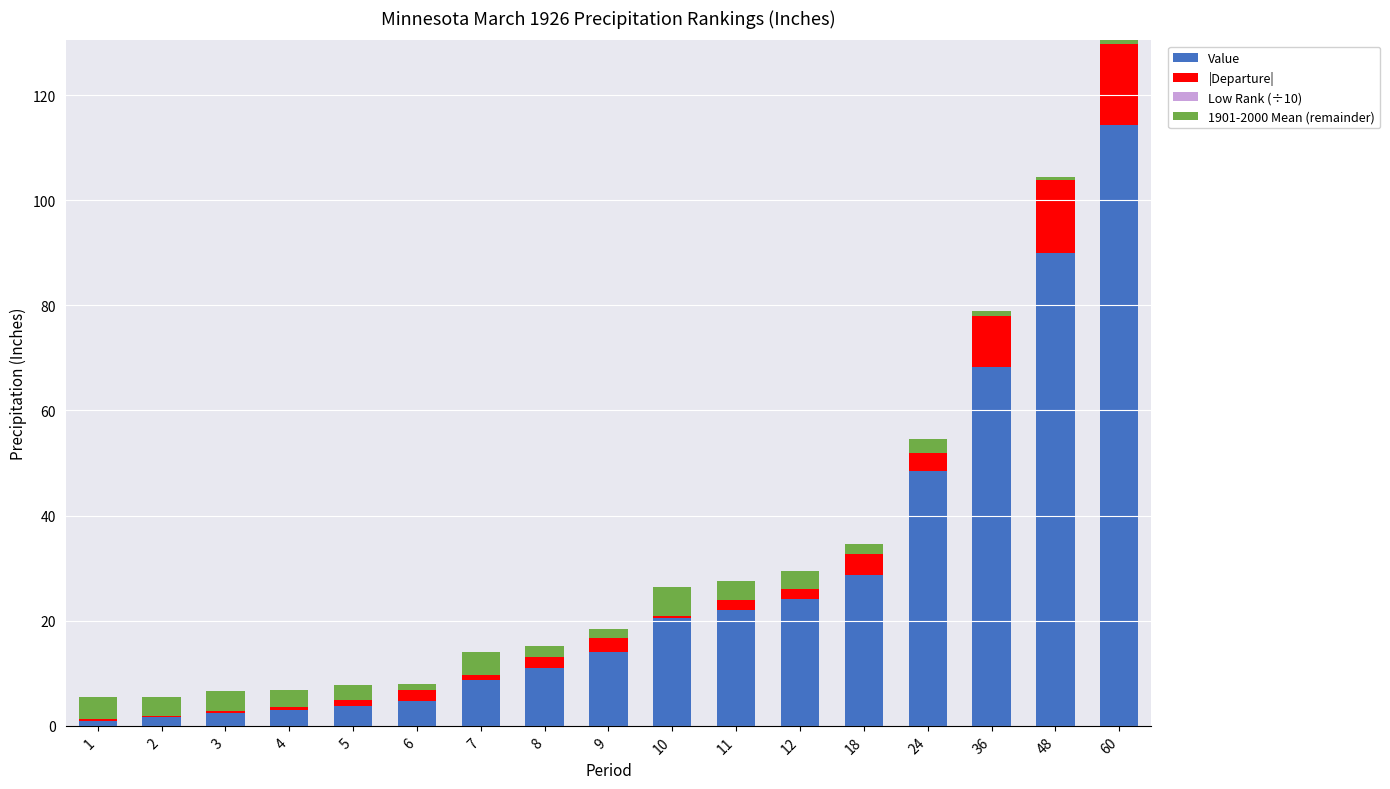

Reading right to left, list all the values displayed in this chart.

Value: 60=114.3	48=90.0	36=68.3	24=48.5	18=28.7	12=24.2	11=22.1	10=20.6	9=14.0	8=11.0	7=8.7	6=4.7	5=3.8	4=3.0	3=2.4	2=1.6	1=1.0
|Departure|: 60=15.5	48=13.8	36=9.6	24=3.5	18=4.0	12=1.8	11=1.8	10=0.2	9=2.8	8=2.1	7=0.9	6=2.1	5=1.1	4=0.6	3=0.4	2=0.4	1=0.3
Low Rank (÷10): 60=0.6	48=0.5	36=1.1	24=2.7	18=1.9	12=3.5	11=3.7	10=5.6	9=1.7	8=2.0	7=4.3	6=1.1	5=2.9	4=3.3	3=3.8	2=3.5	1=4.2
1901-2000 Mean (remainder): 60=-0.6	48=-0.5	36=-1.1	24=-2.7	18=-1.9	12=-3.5	11=-3.7	10=-5.6	9=-1.7	8=-2.0	7=-4.3	6=-1.1	5=-2.9	4=-3.3	3=-3.8	2=-3.5	1=-4.2